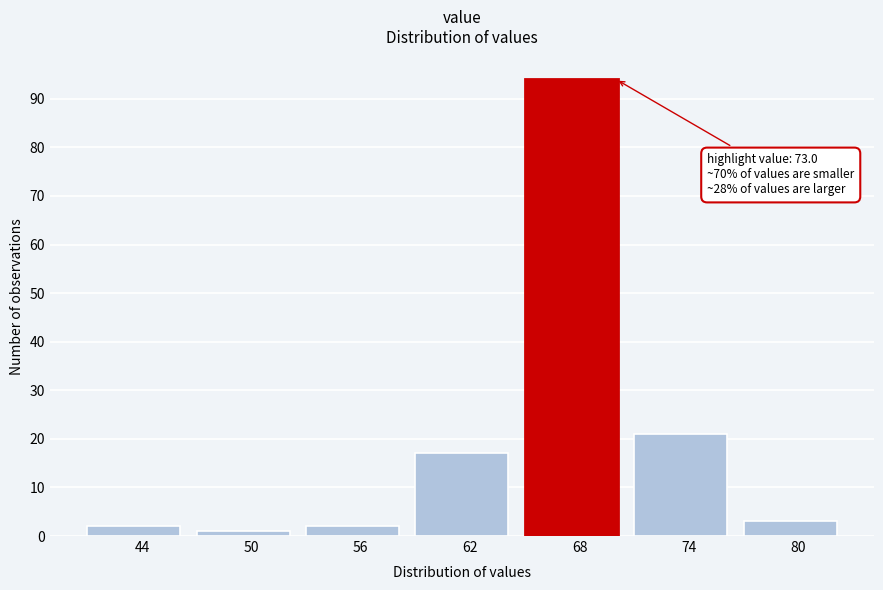

Reading right to left, extract all data points from this chart.

3	21	94	17	2	1	2